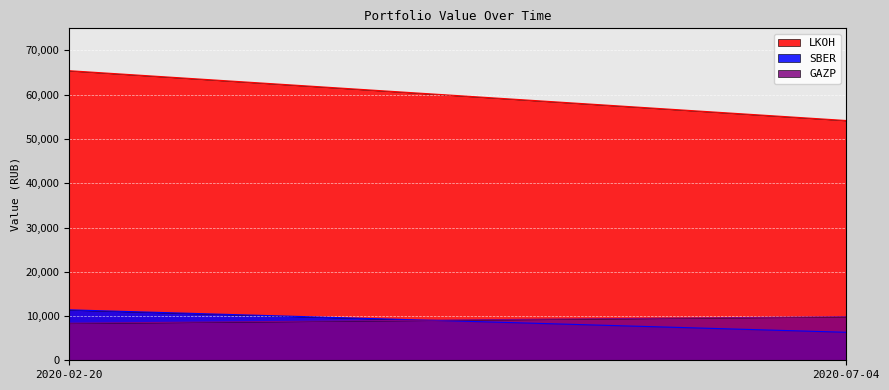

True or false: SBER has a value of 11400.0 at 2020-02-20.

True